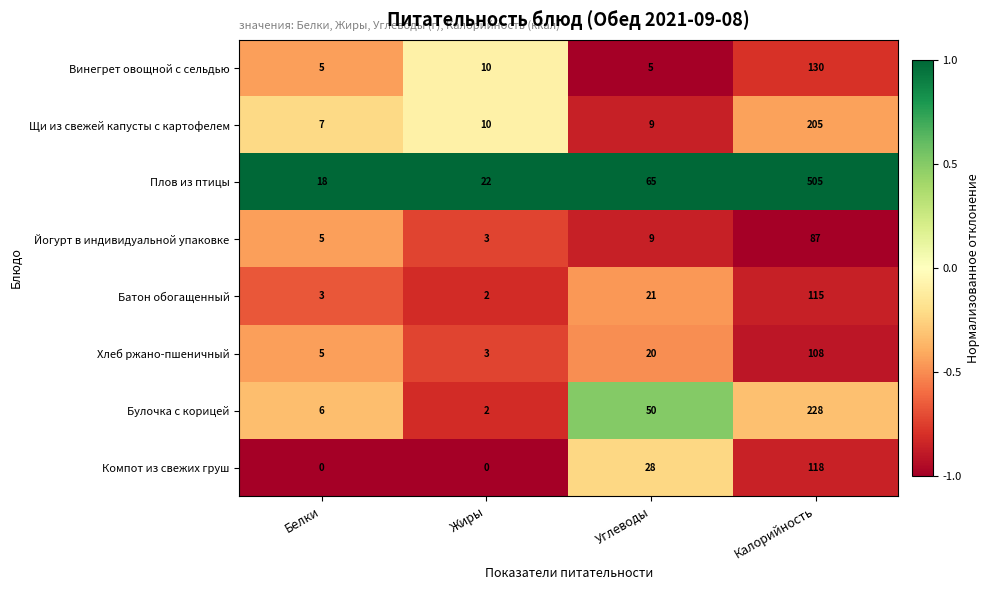

Is the value of Щи из свежей капусты с картофелем at Жиры greater than the value of Плов из птицы at Жиры?

No